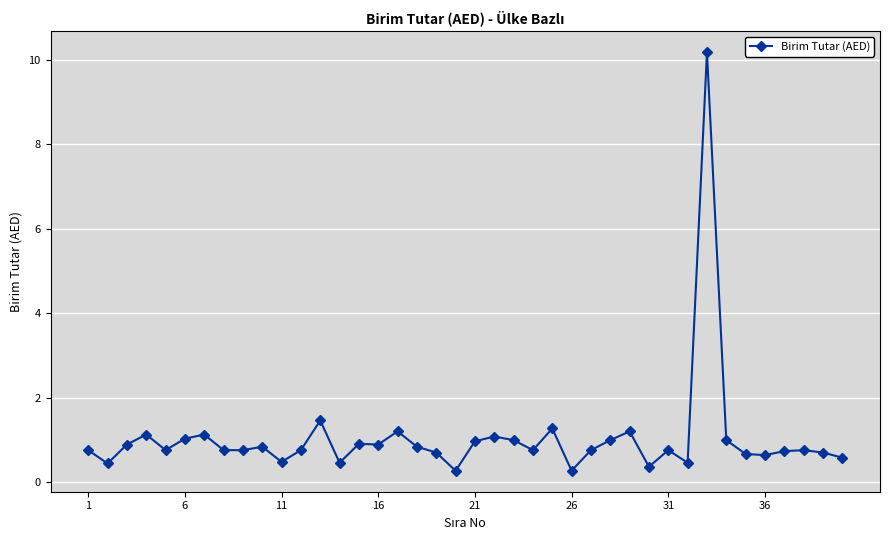

What is the average value?

1.0